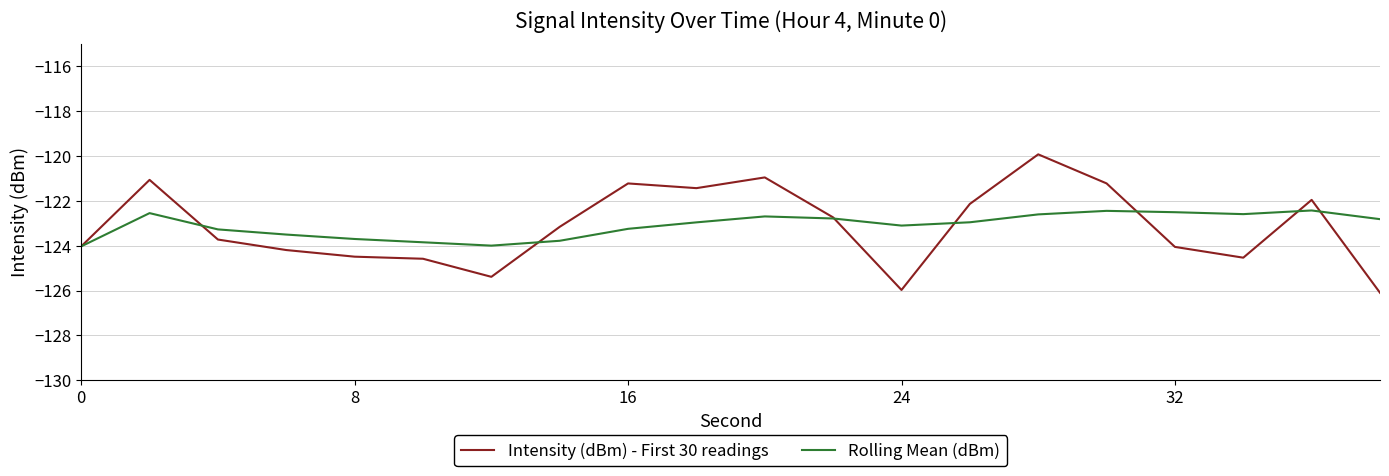

Which series has the largest range (max minus min)?

Intensity (dBm) - First 30 readings